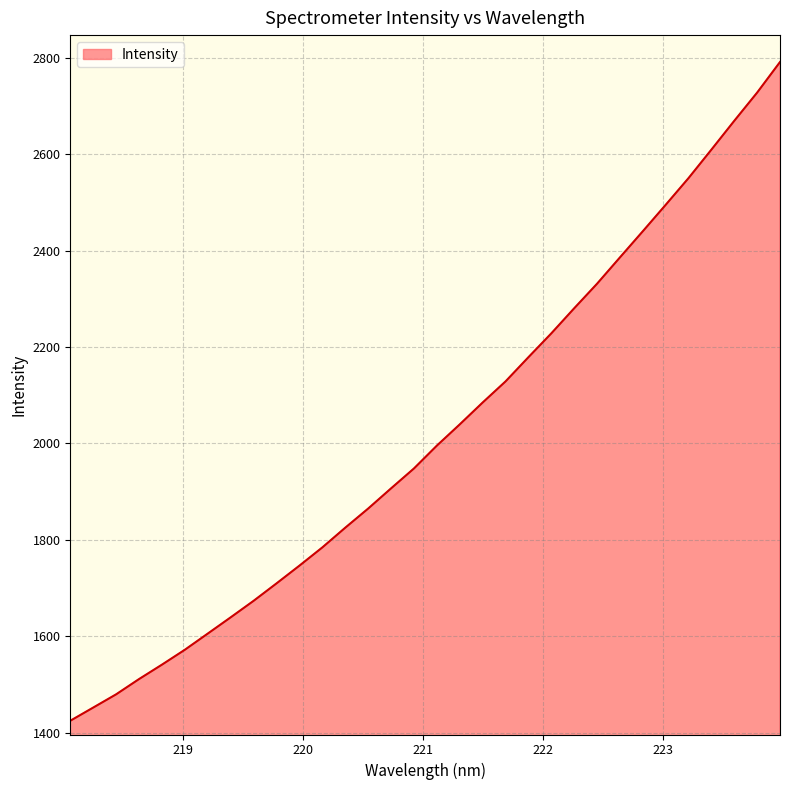

What is the difference between the maximum and minimum values?

1366.4